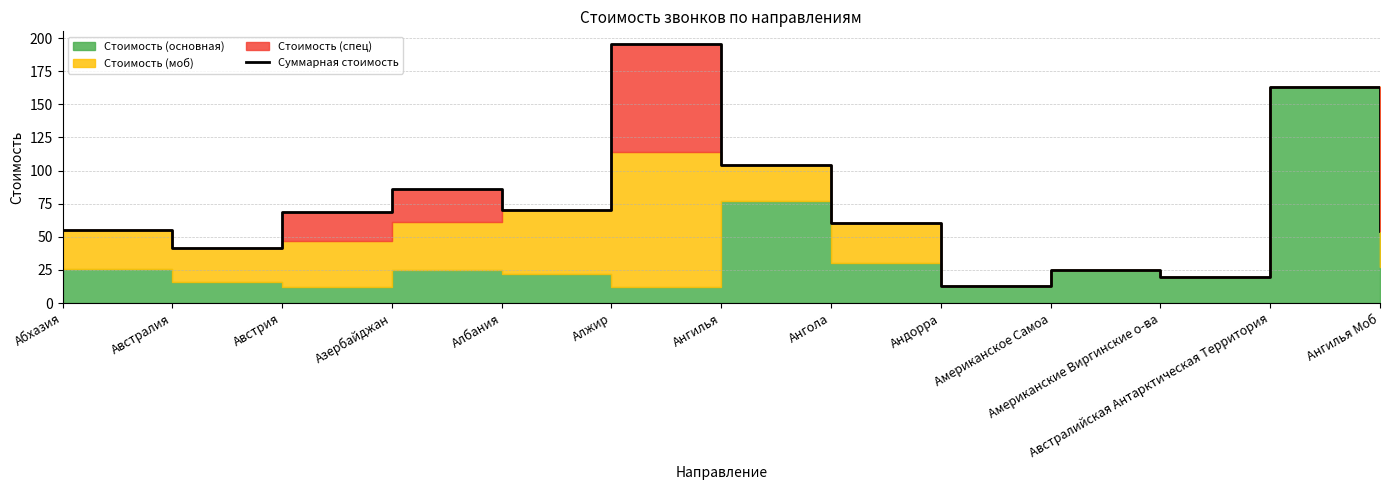

Where is the data nearest to the value 104?

Ангилья